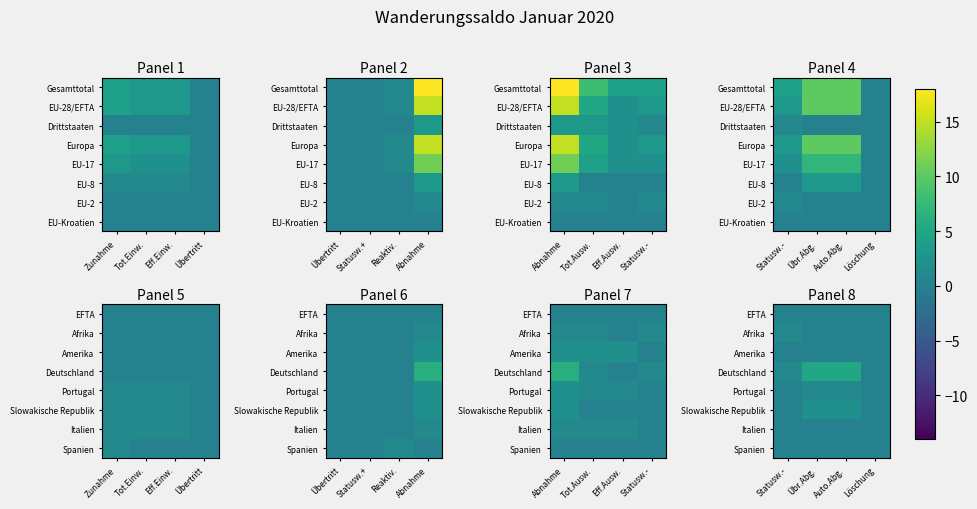

Which has a higher value, Auto.Abg. or Statusw.-?

Auto.Abg.